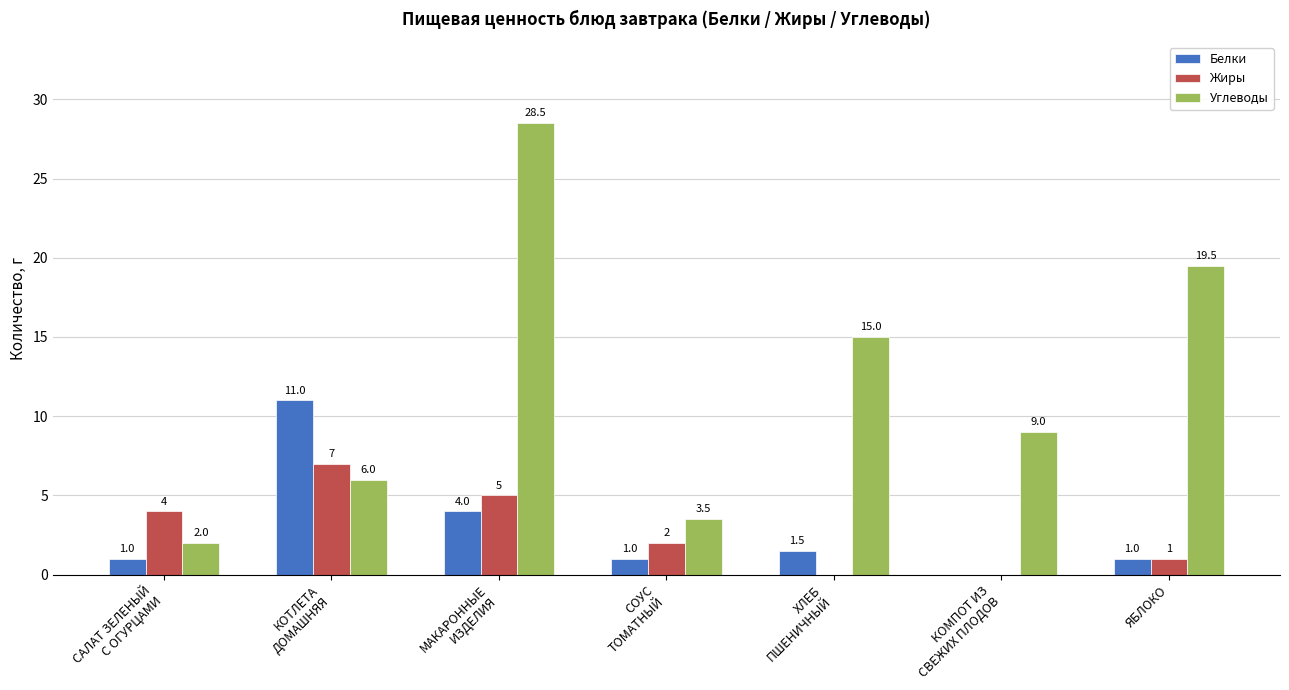

What is the sum of all Углеводы values?

83.5